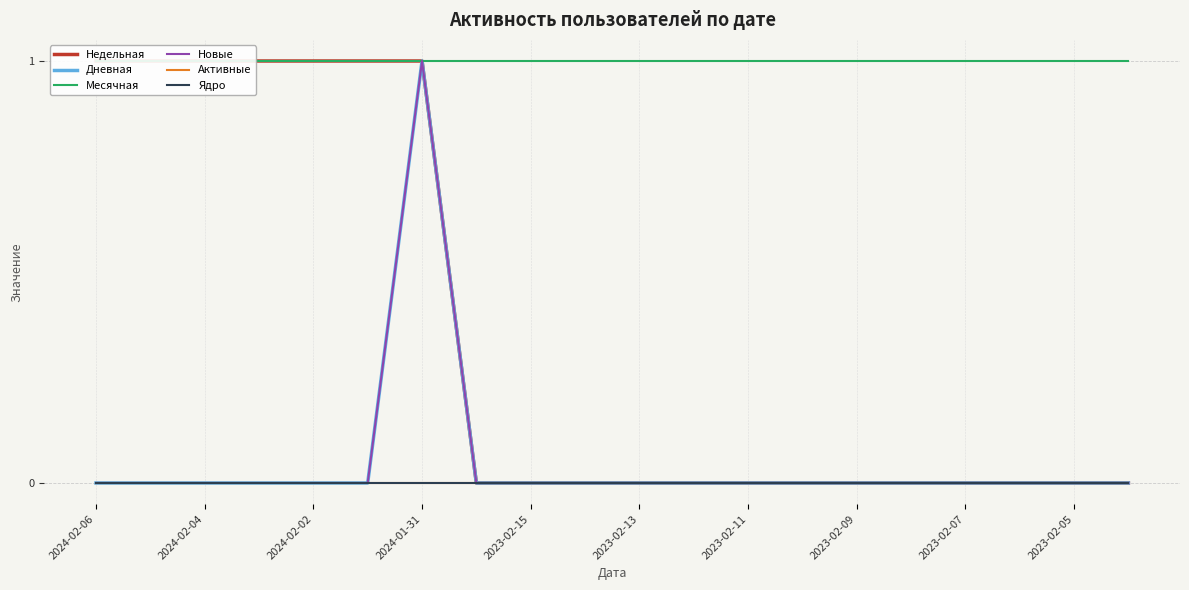

In Новые, how many points are higher than both neighbors (excluding endpoints)?

1